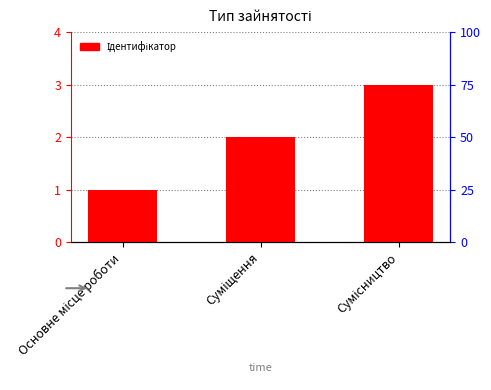

Which label corresponds to the smallest value in the chart?

Основне місце роботи